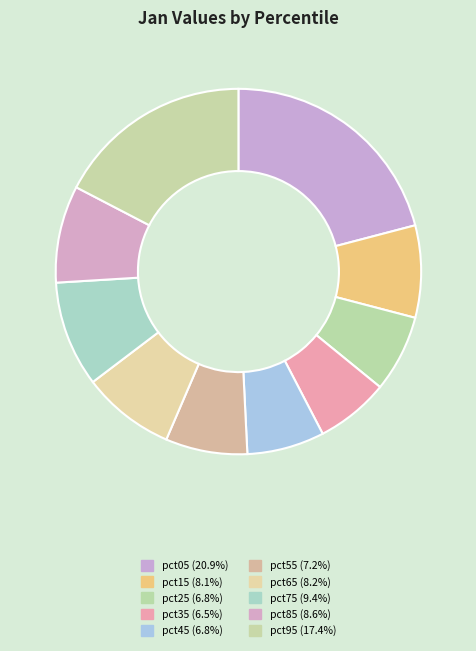

What percentage is the pct65 slice, to the nearest percent?

8%